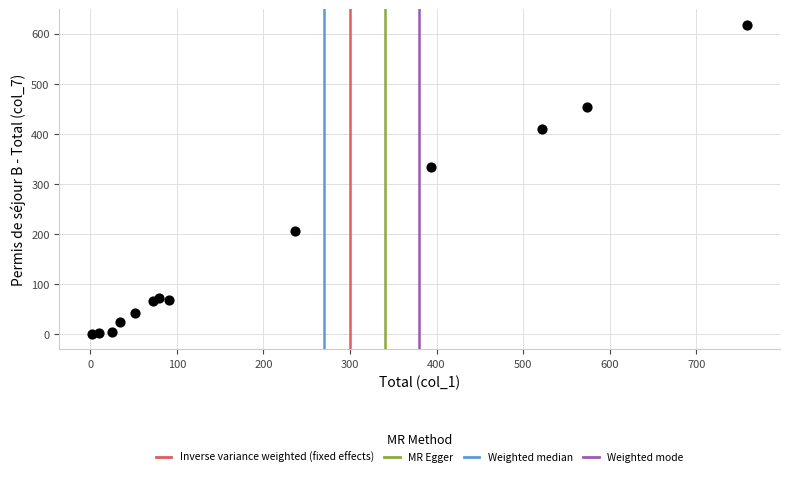

What Y value in the scatter plot is closest to 309?

335